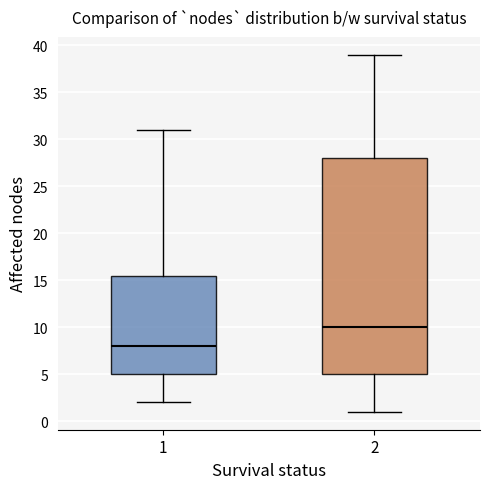

Reading left to right, read every box against the y-axis: the position of its median line, the range the box covers, and the ends of its whiskers. The values are not printed on the chart, so give them approximately, as read against the axis.

1: median 8.0, box 5.0 to 15.5, whiskers 2.0 to 31.0
2: median 10.0, box 5.0 to 28.0, whiskers 1.0 to 39.0